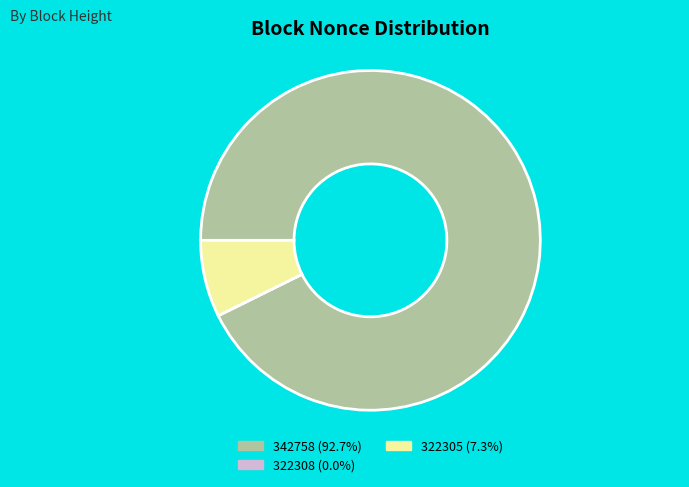

Is the sum of 322305 (7.3%) and 342758 (92.7%) greater than half?

Yes